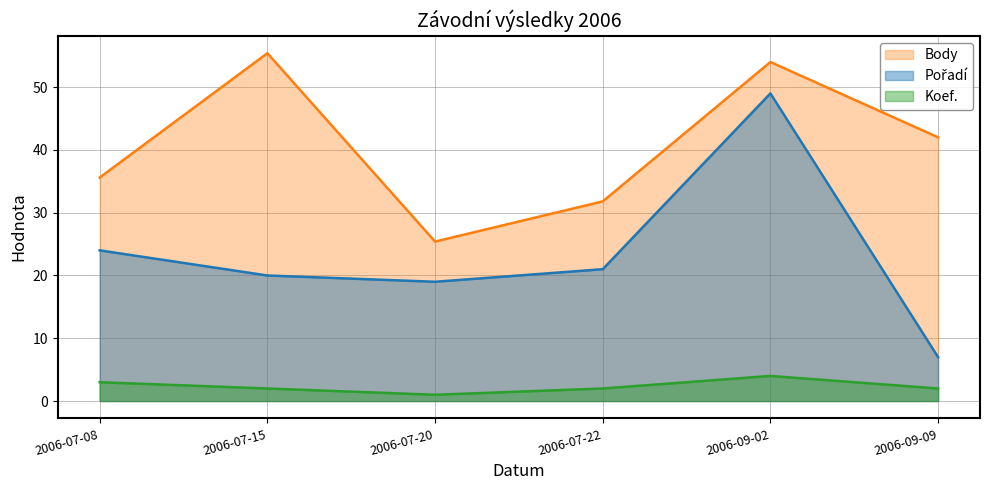

Rank the series by their maximum value, from lowest to highest.

Koef., Pořadí, Body